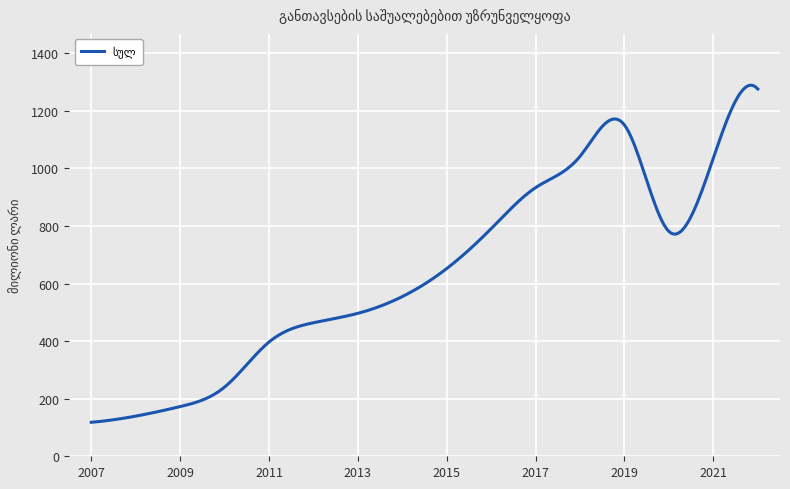

What is the difference between the maximum and minimum values?

1171.3